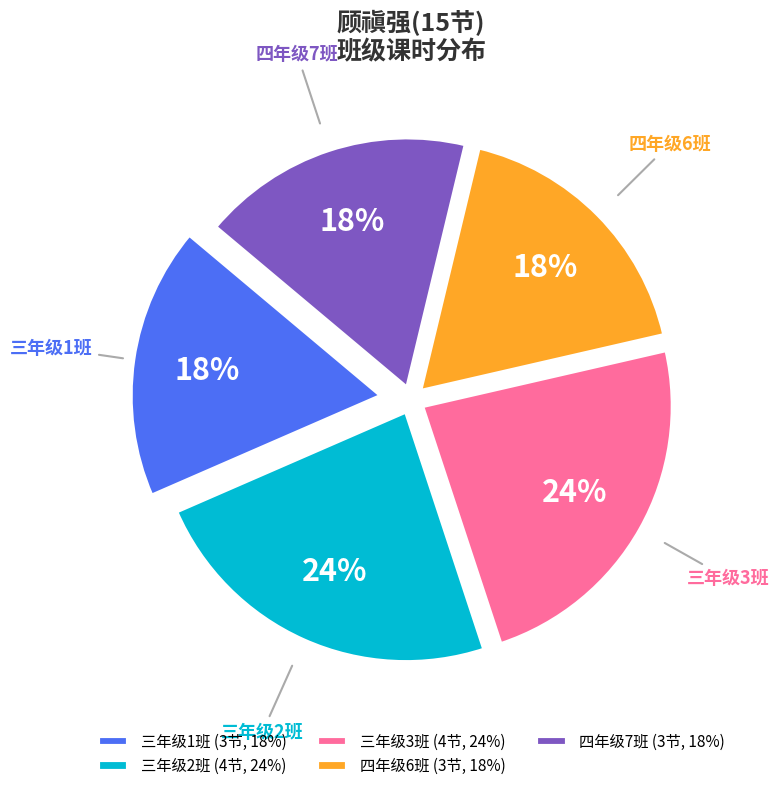

Is it true that 三年级2班 is 31% of the pie?

False